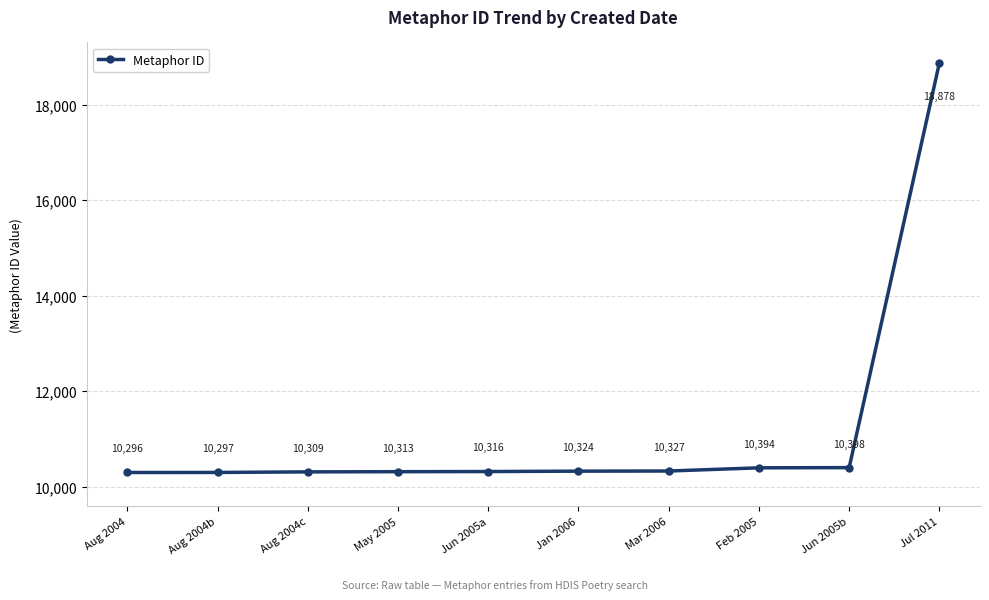

What is the difference between the maximum and minimum values?

8582